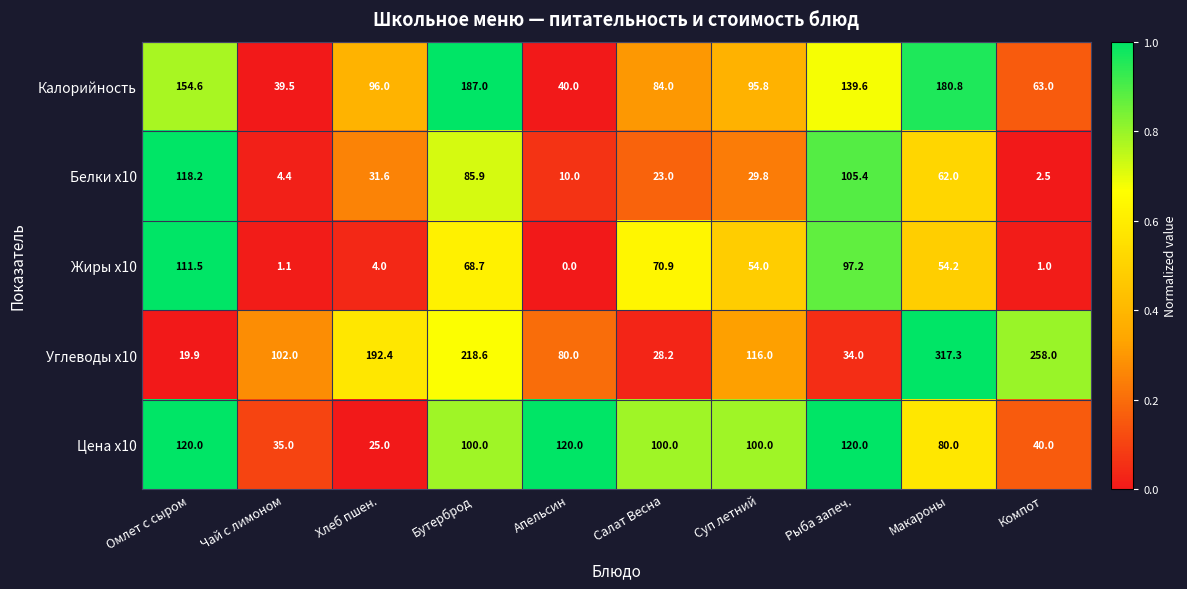

What is the difference between the Белки x10 values at Компот and Салат Весна?

20.5